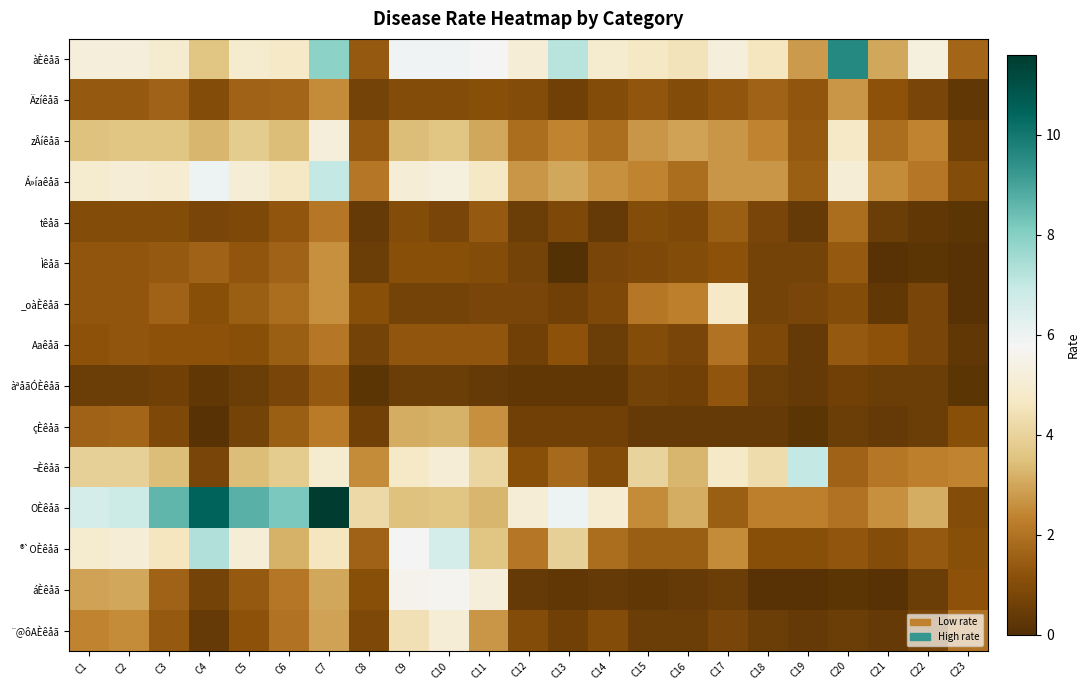

Which series changed the most between C4 and C21?

OÈêåã